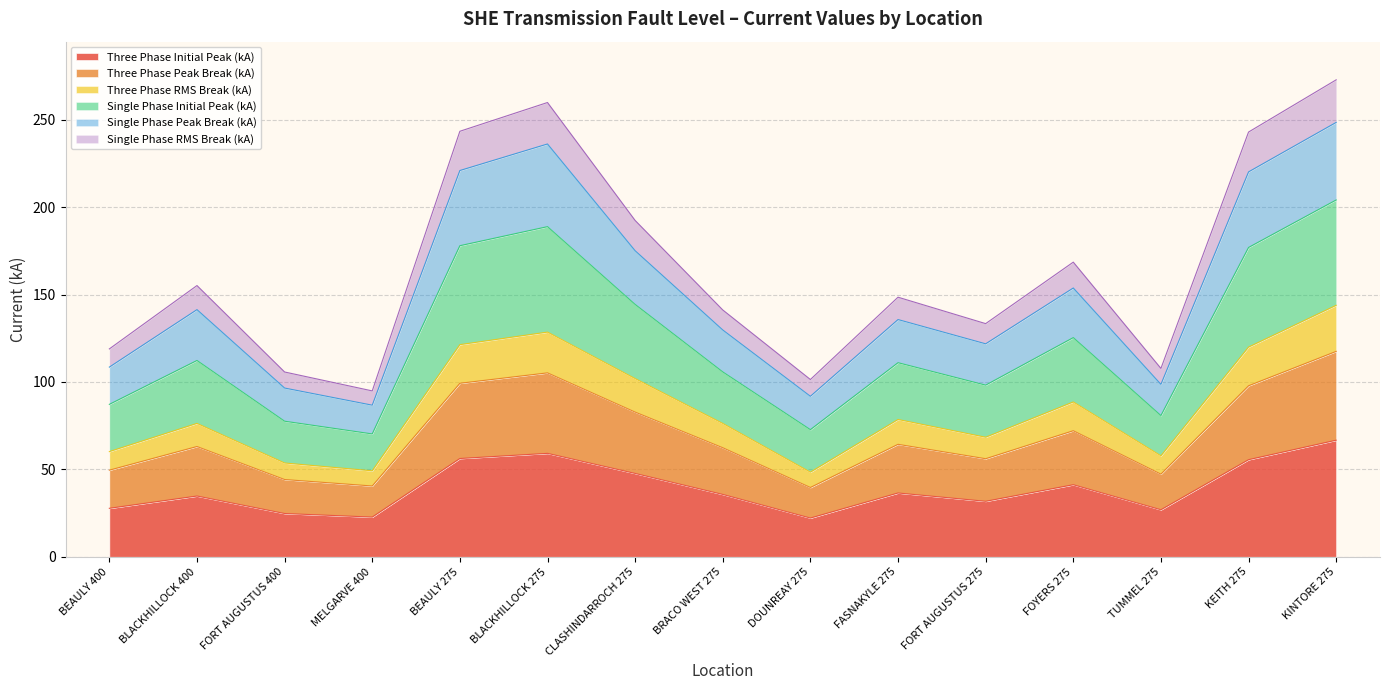

Is it true that Three Phase Initial Peak (kA) equals 7.3 at MELGARVE 400?

False